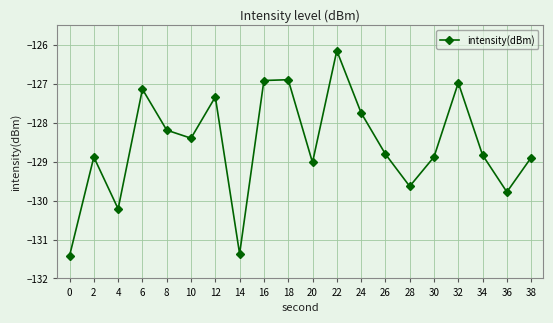

At which label does the data first exceed -128?

6